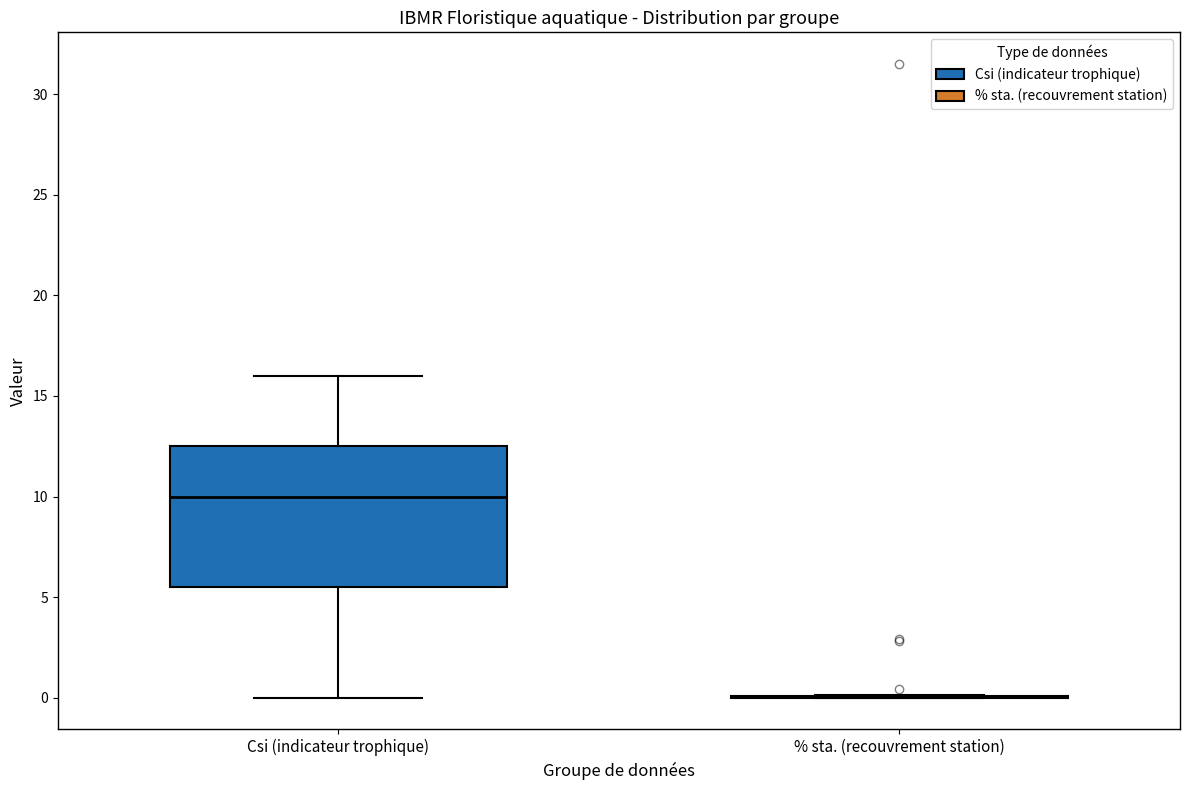

Reading left to right, transcribe this box plot: for each box, give where its median line is, the range the box spans, and where its two whiskers end, as read against the y-axis. The values are not printed on the chart, so give them approximately, as read against the axis.

Csi (indicateur trophique): median 10.0, box 5.5 to 12.5, whiskers 0.0 to 16.0
% sta. (recouvrement station): box collapsed to a line at 0.0, whiskers 0.0 to 0.0